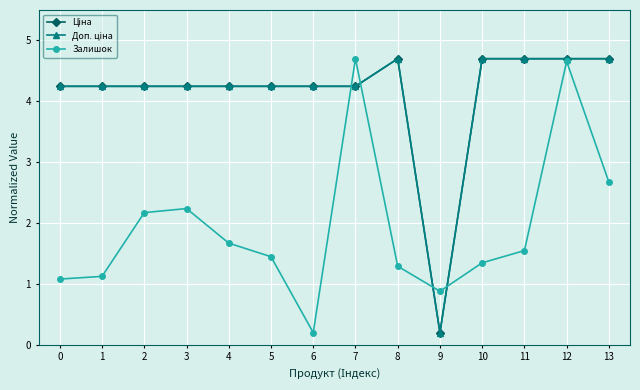

What is the value of the Залишок point at the 13th from the left?

4.7